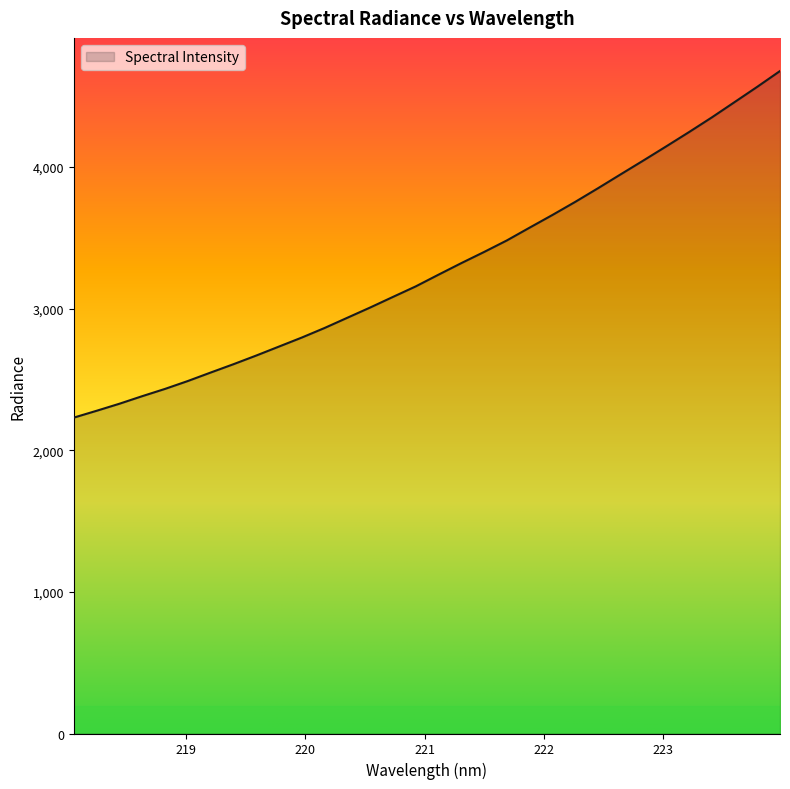

What is the maximum value shown in the chart?

4678.3